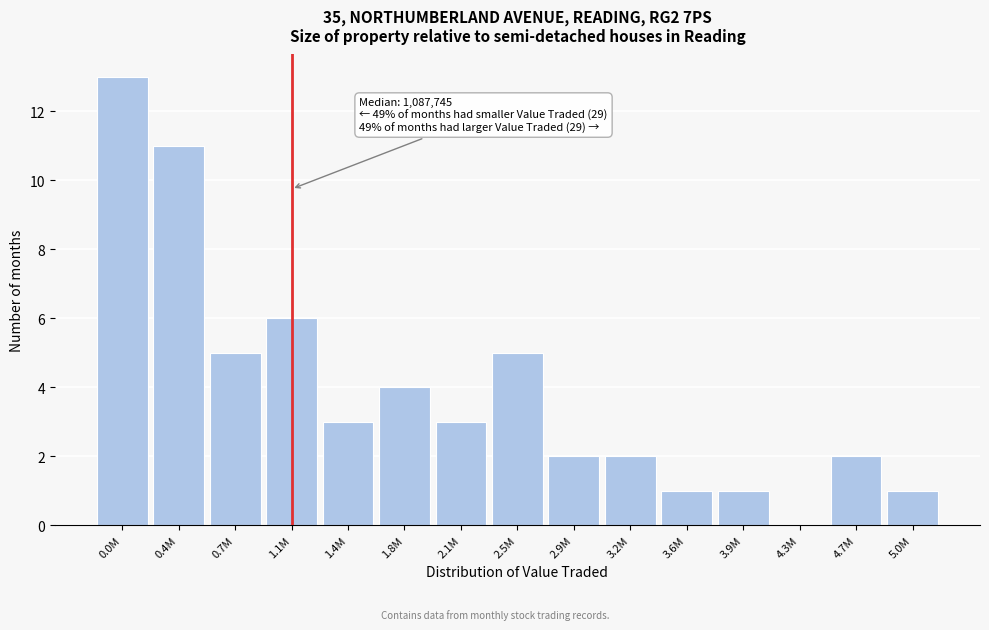

Reading right to left, what are all the values shown in this chart?

5.0M=1	4.7M=2	4.3M=0	3.9M=1	3.6M=1	3.2M=2	2.9M=2	2.5M=5	2.1M=3	1.8M=4	1.4M=3	1.1M=6	0.7M=5	0.4M=11	0.0M=13